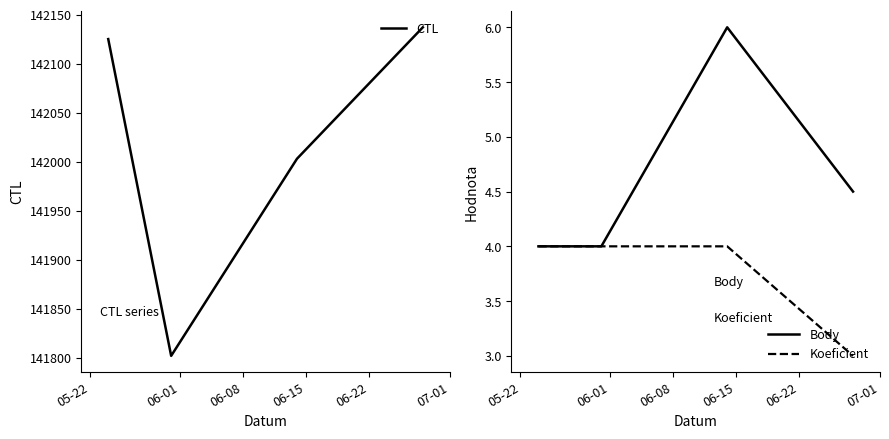

What is the minimum value for Body?

4.0